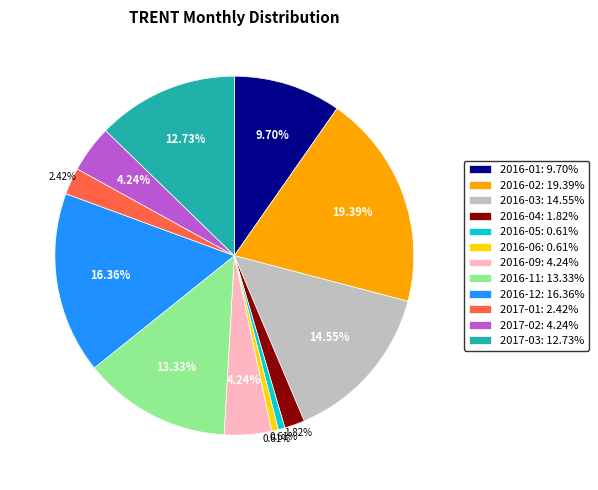

What is the largest slice in the pie chart?

2016-02